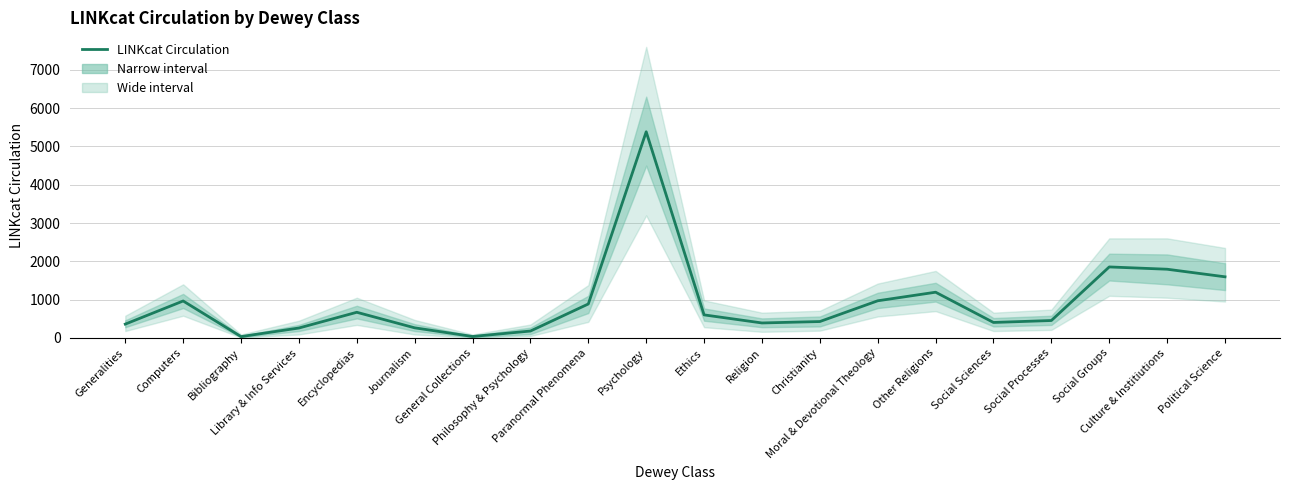

What is the difference between the second highest and second lowest values?

1816